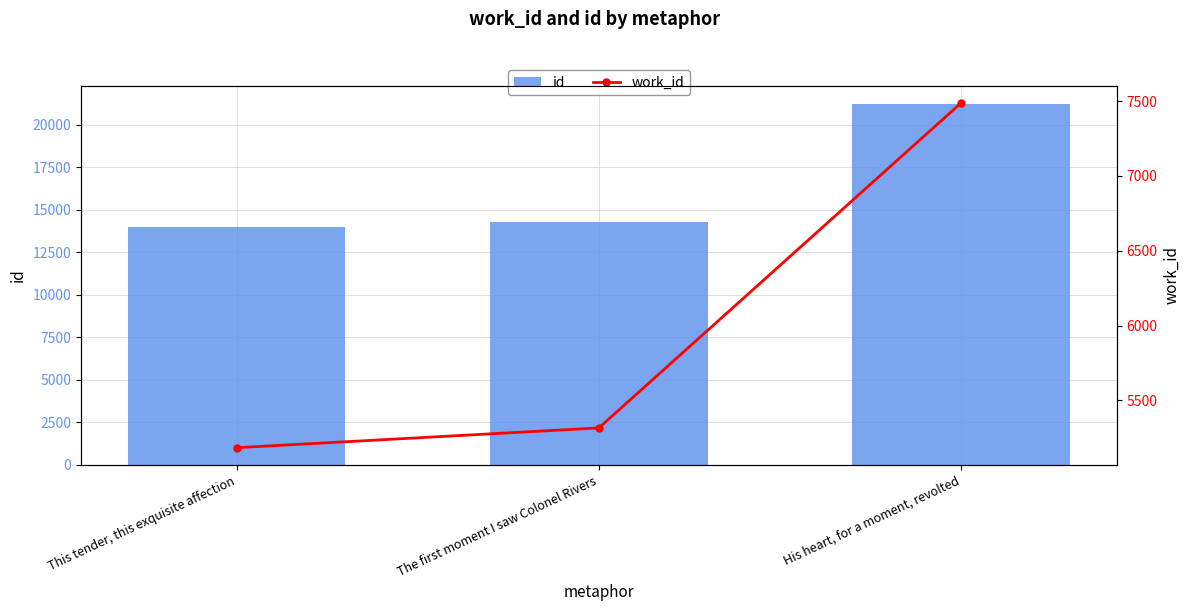

Is the value of work_id at His heart, for a moment, revolted greater than the value of id at The first moment I saw Colonel Rivers?

No